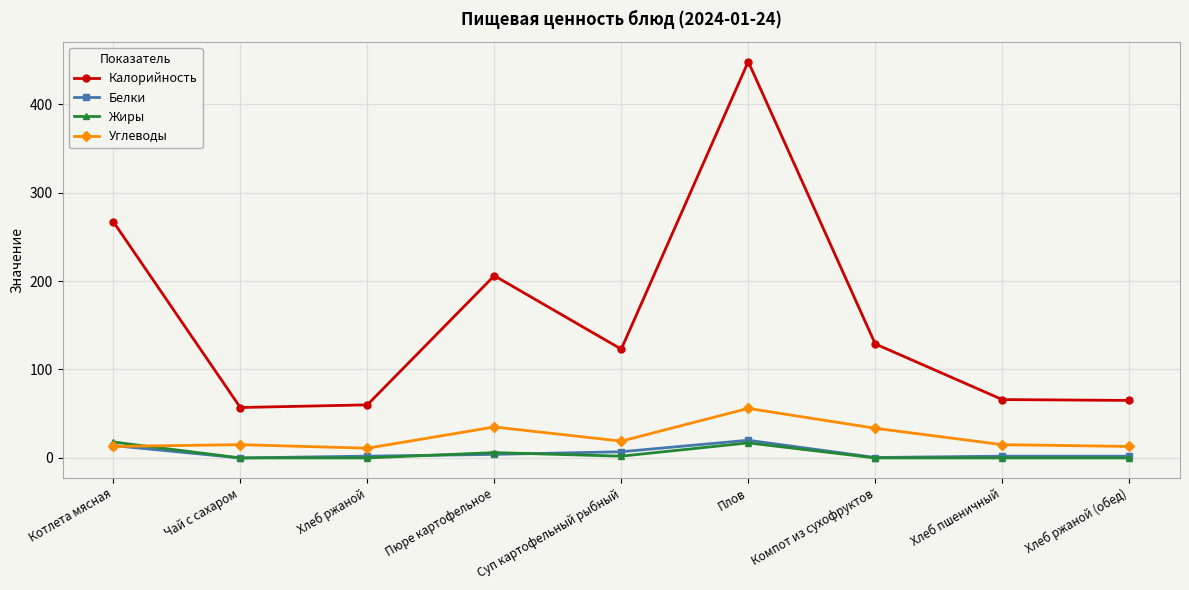

Which series has the largest total across all categories?

Калорийность